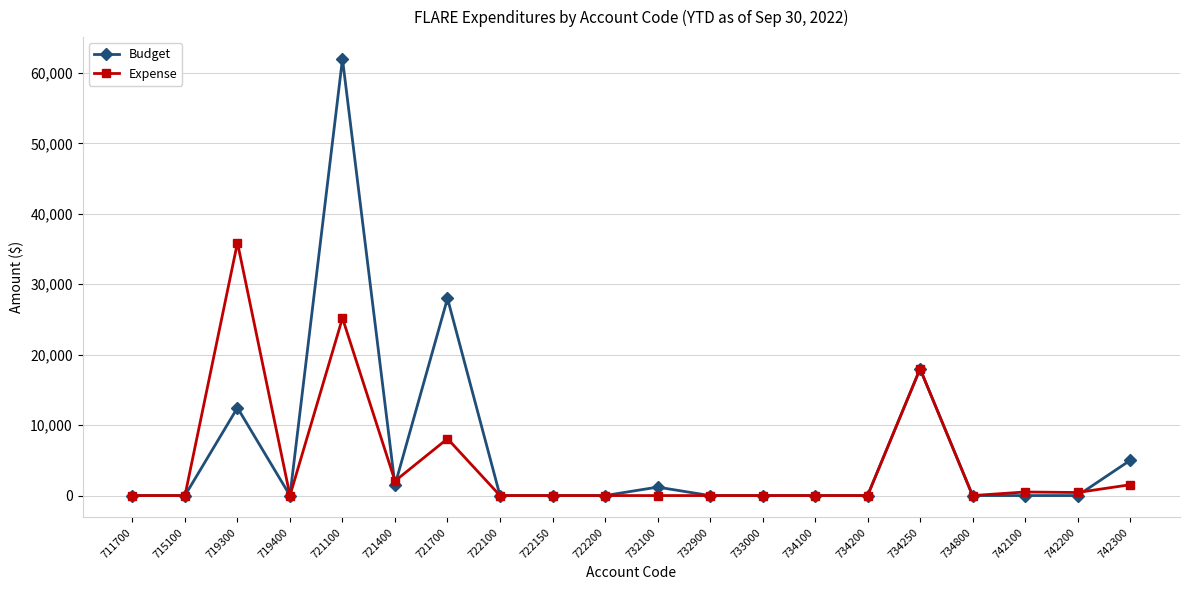

Count the number of categories in the chart.

20